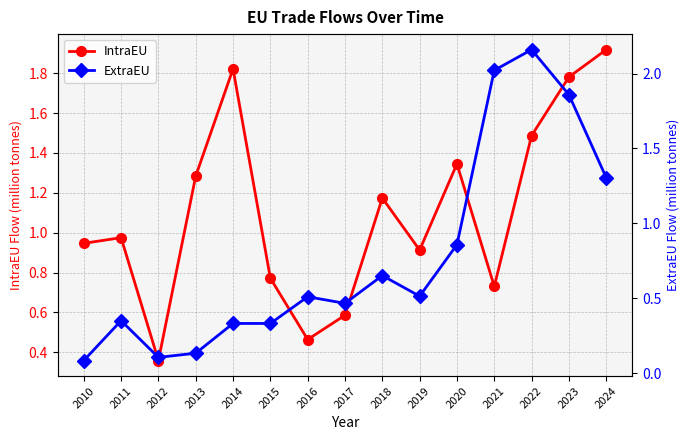

Reading left to right, list all the values displayed in this chart.

IntraEU: 0.9	1.0	0.4	1.3	1.8	0.8	0.5	0.6	1.2	0.9	1.3	0.7	1.5	1.8	1.9
ExtraEU: 0.1	0.4	0.1	0.1	0.3	0.3	0.5	0.5	0.7	0.5	0.9	2.0	2.2	1.9	1.3